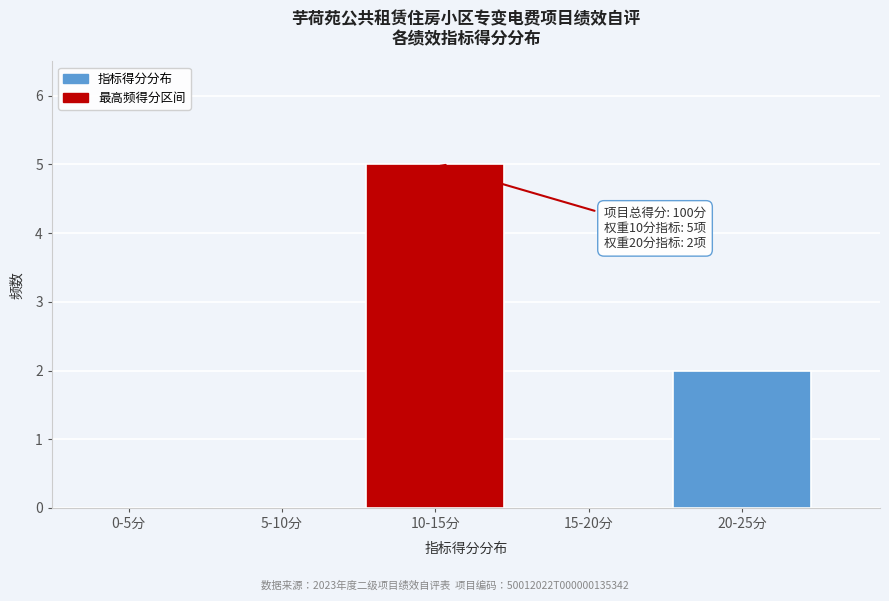

Reading left to right, list all the values displayed in this chart.

0-5分=0	5-10分=0	10-15分=5	15-20分=0	20-25分=2